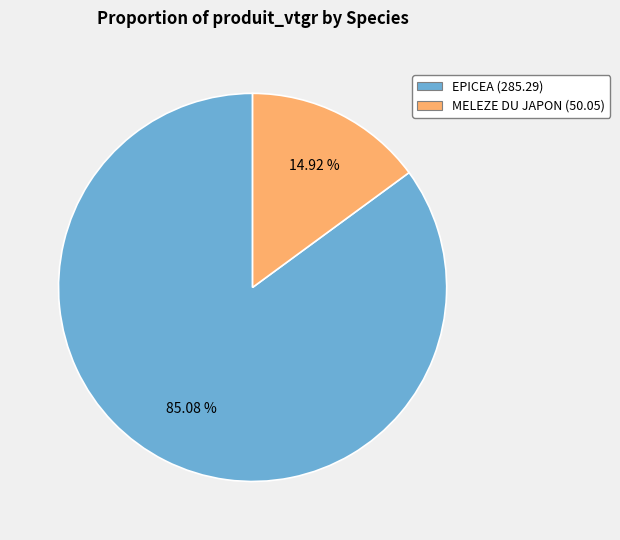

Which has a higher value, MELEZE DU JAPON (50.05) or EPICEA (285.29)?

EPICEA (285.29)